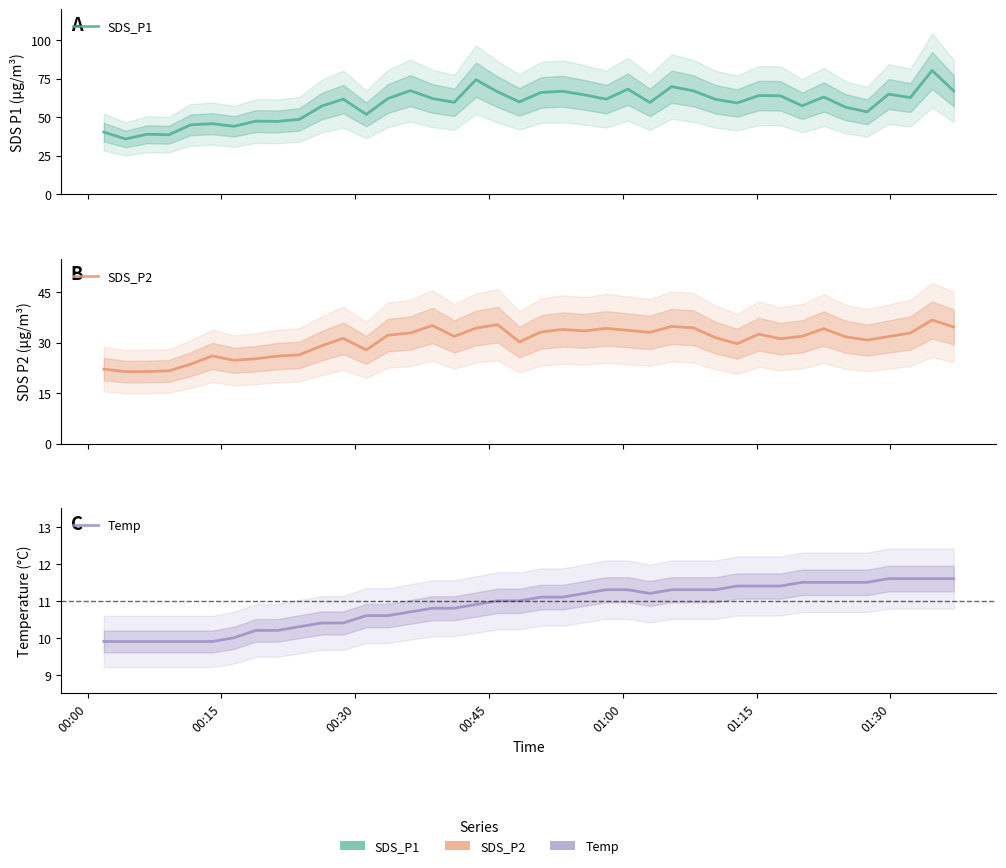

Which series has the largest range (max minus min)?

SDS_P1